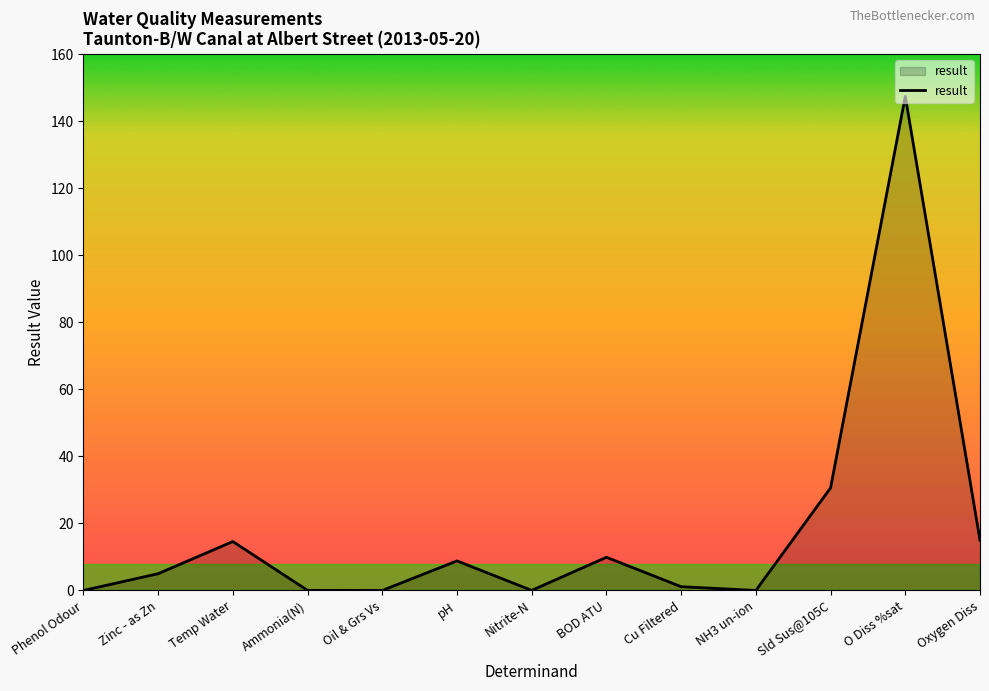

Where is the first local maximum?

Temp Water